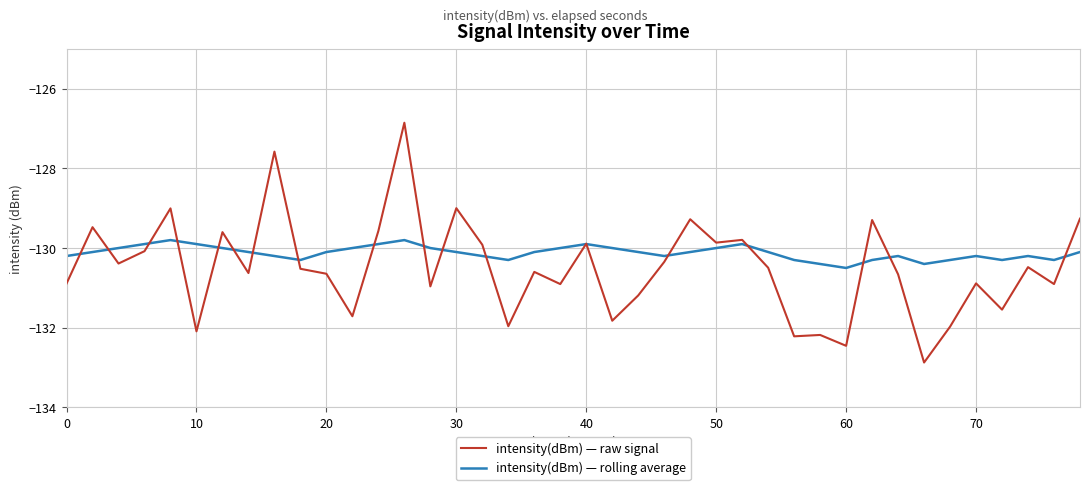

What is the minimum value shown in the chart?

-132.9